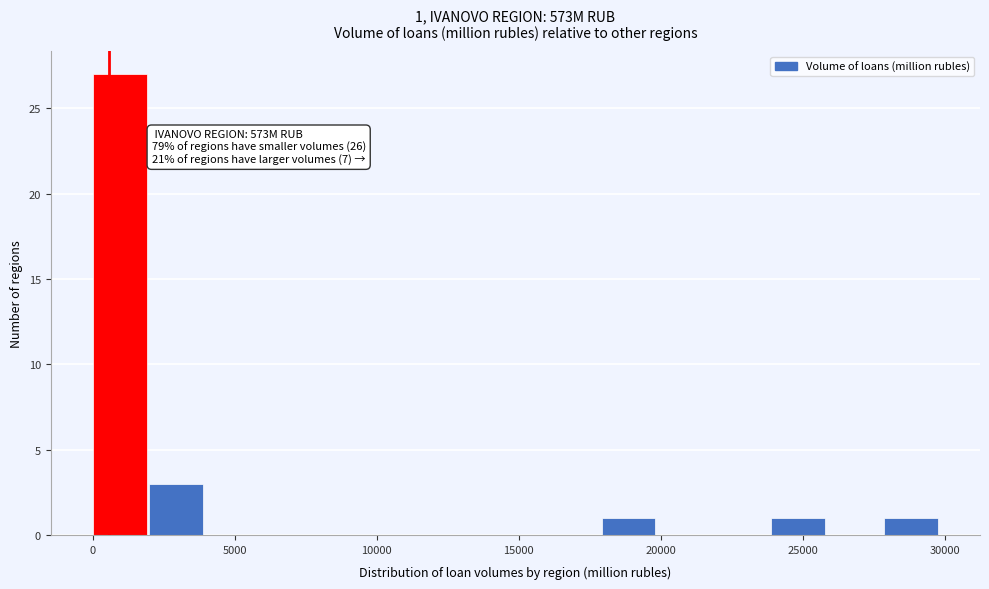

Read against the x-axis, roughly where is the centre of the tallest bar?

1000